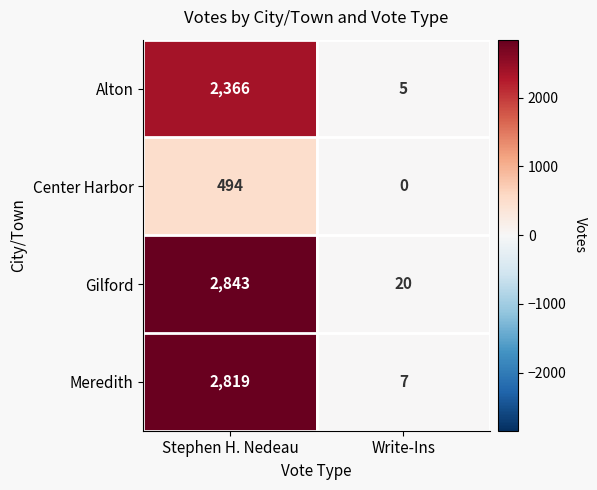

Reading left to right, what are all the values shown in this chart?

Alton: 2366	5
Center Harbor: 494	0
Gilford: 2843	20
Meredith: 2819	7